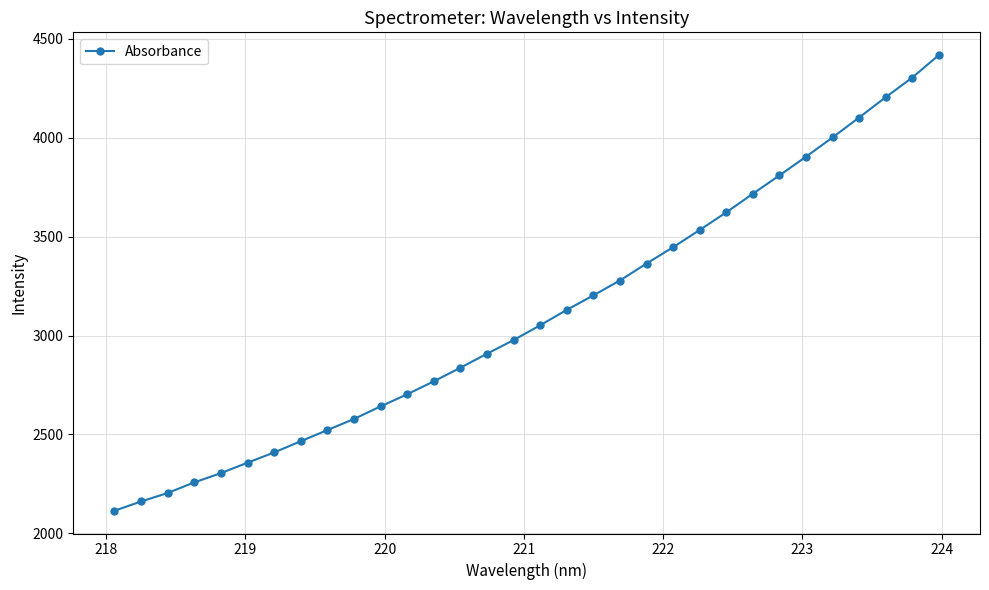

What is the minimum value shown in the chart?

2114.2